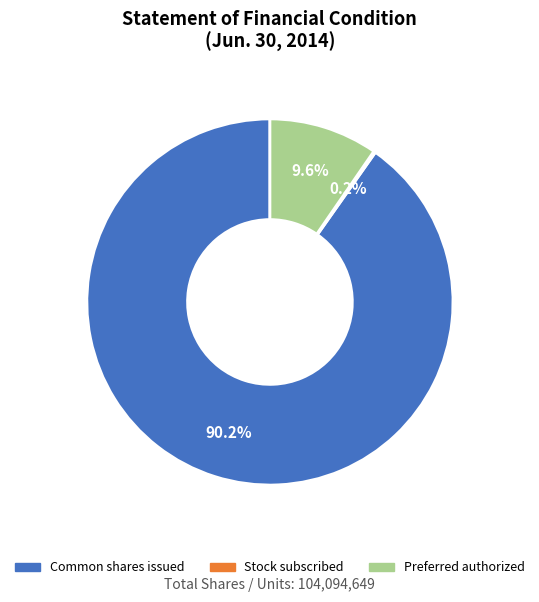

What is the ratio of the value at Common shares issued to the value at Preferred authorized?

9.4